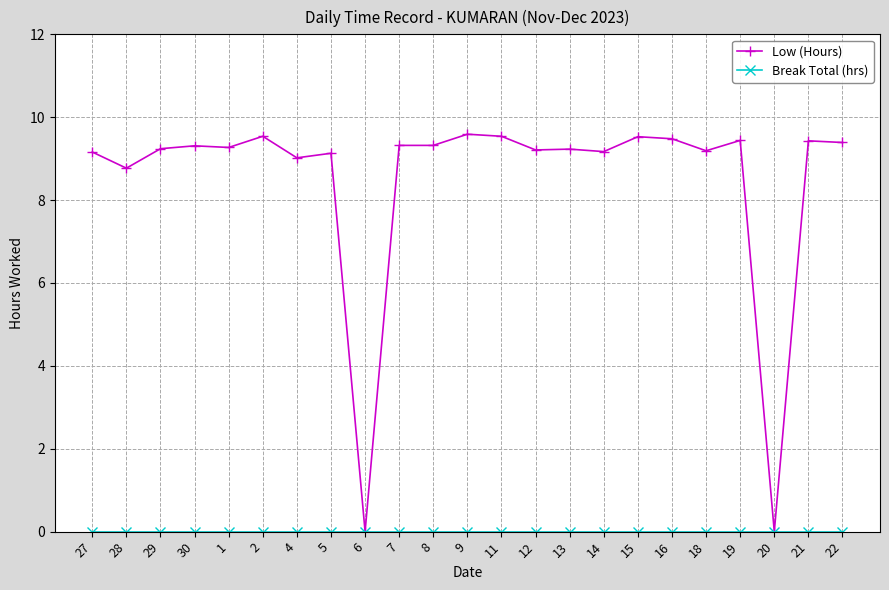

Which series has the largest total across all categories?

Low (Hours)